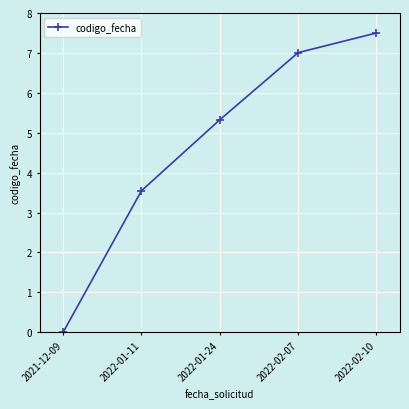

Rank the categories by value from highest to lowest.

2022-02-10, 2022-02-07, 2022-01-24, 2022-01-11, 2021-12-09